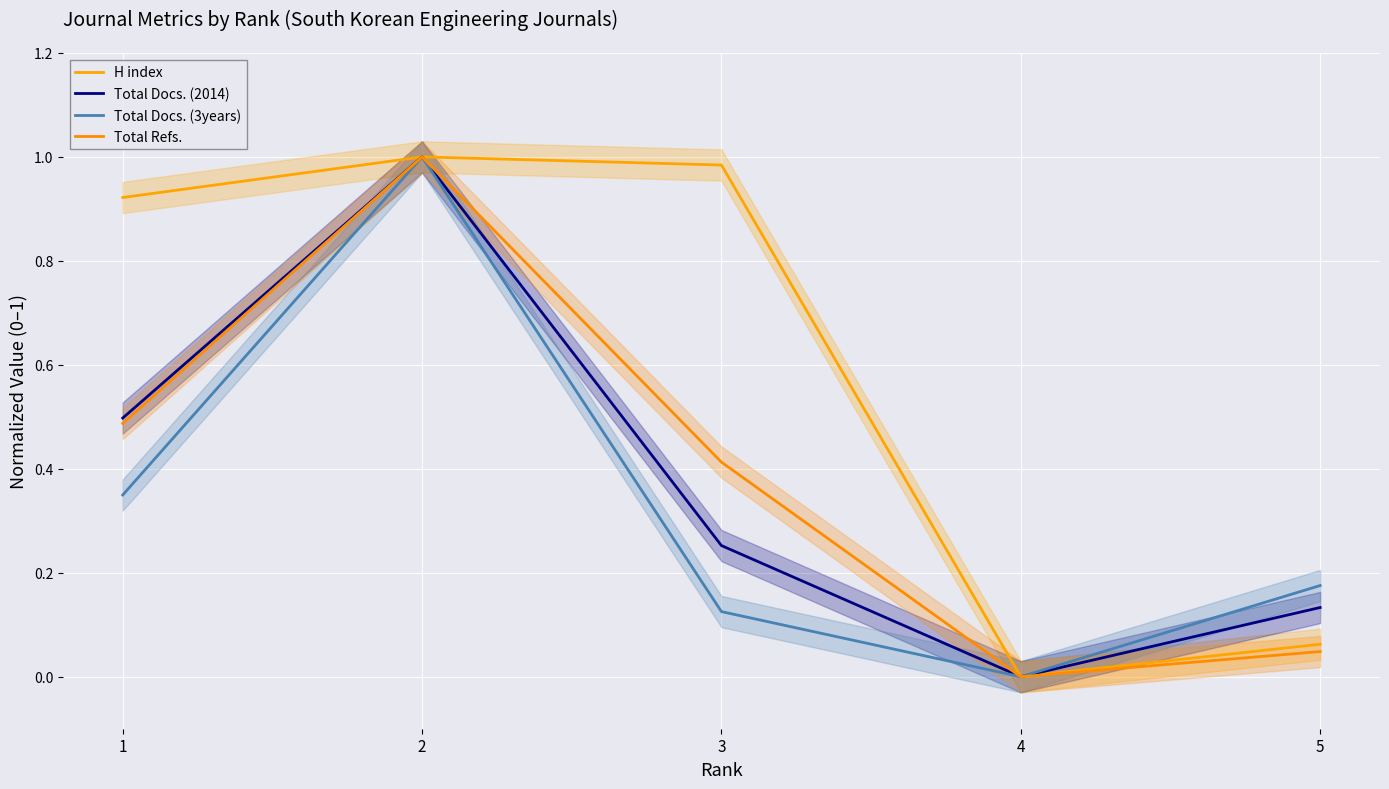

List the labels in order of H index value, smallest first.

4, 5, 1, 3, 2